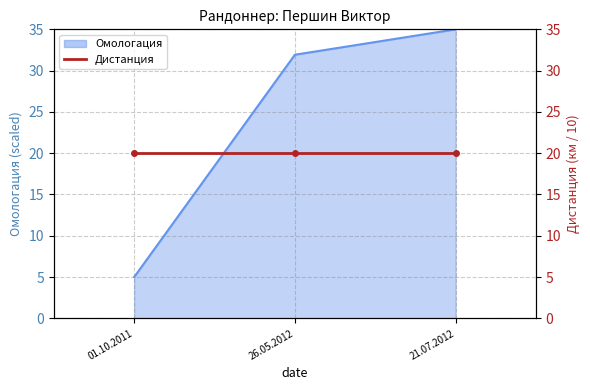

Rank the categories by value from lowest to highest.

01.10.2011, 26.05.2012, 21.07.2012